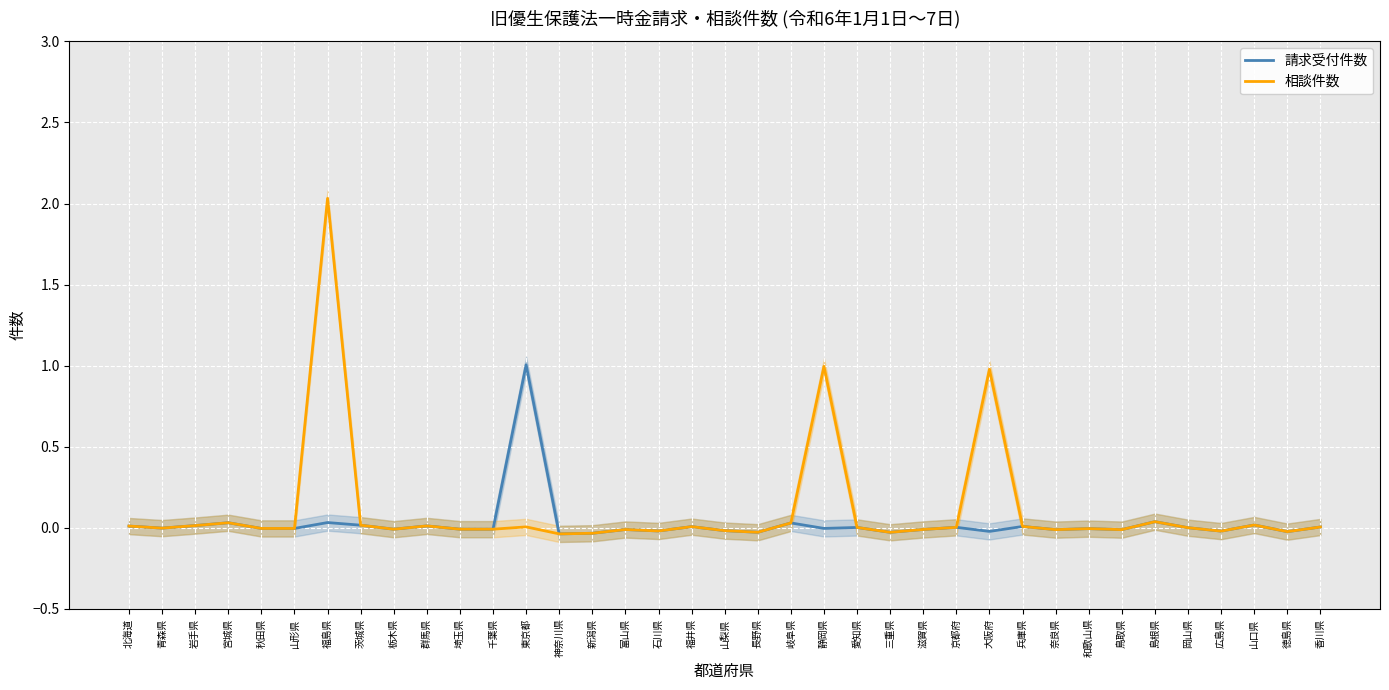

In 請求受付件数, how many points are higher than both neighbors (excluding endpoints)?

13